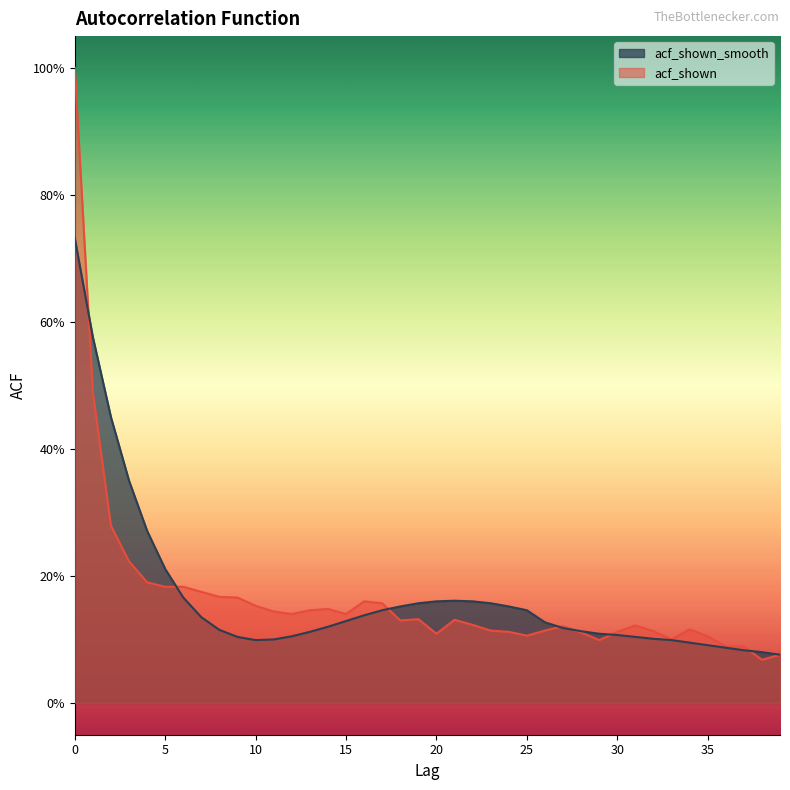

True or false: acf_shown_smooth has a value of 0.1 at 14.

True